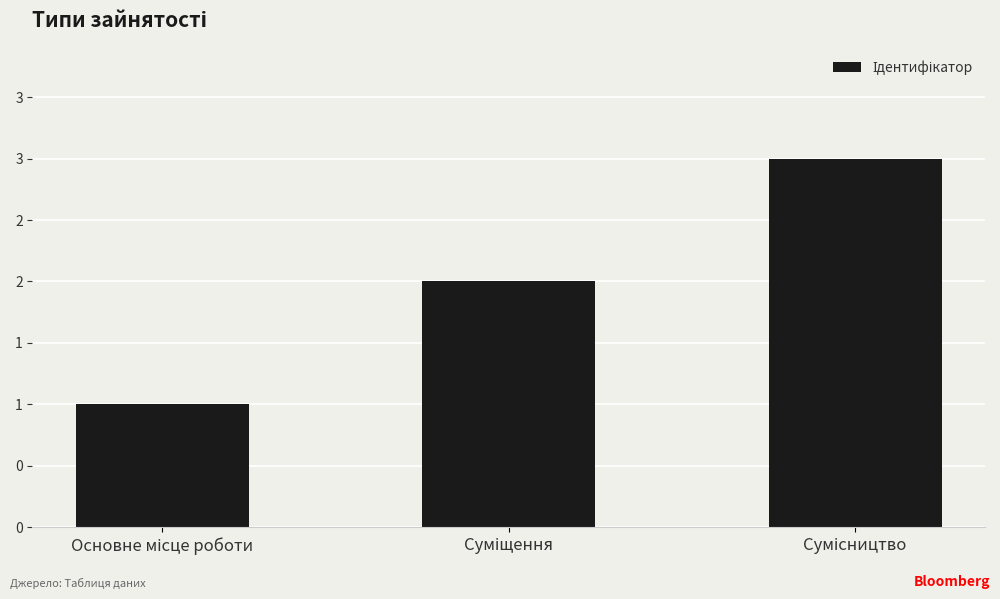

Rank the categories by value from highest to lowest.

Сумісництво, Суміщення, Основне місце роботи